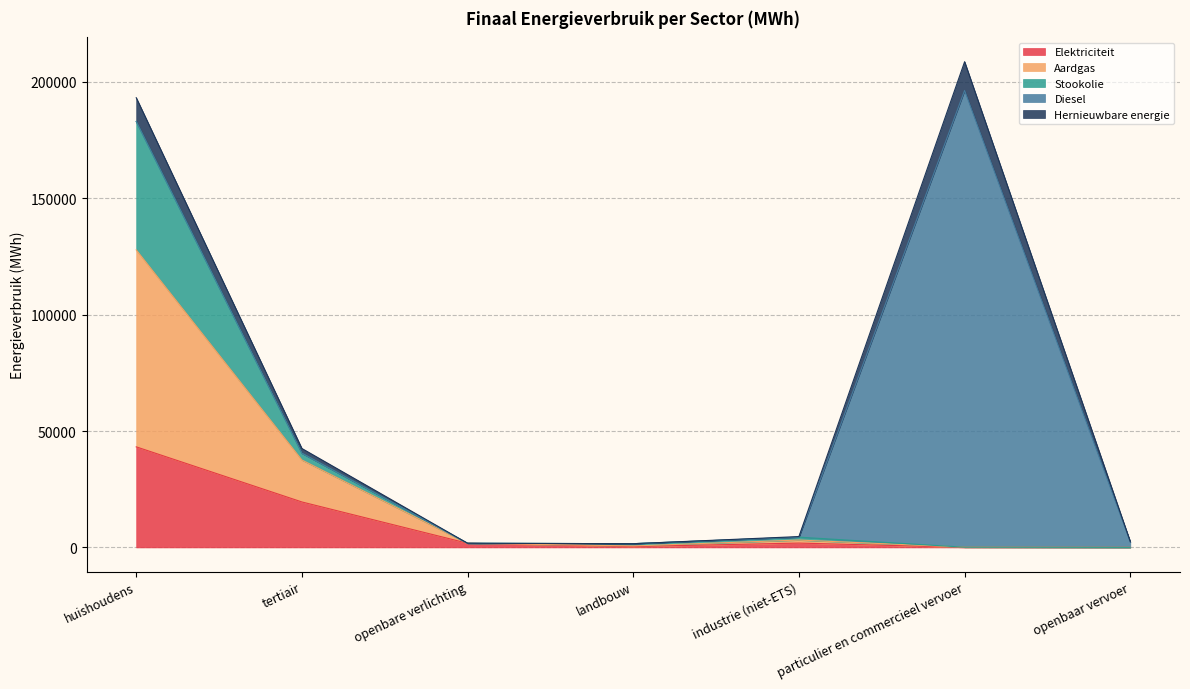

True or false: Elektriciteit has a value of 10787.7 at tertiair.

False